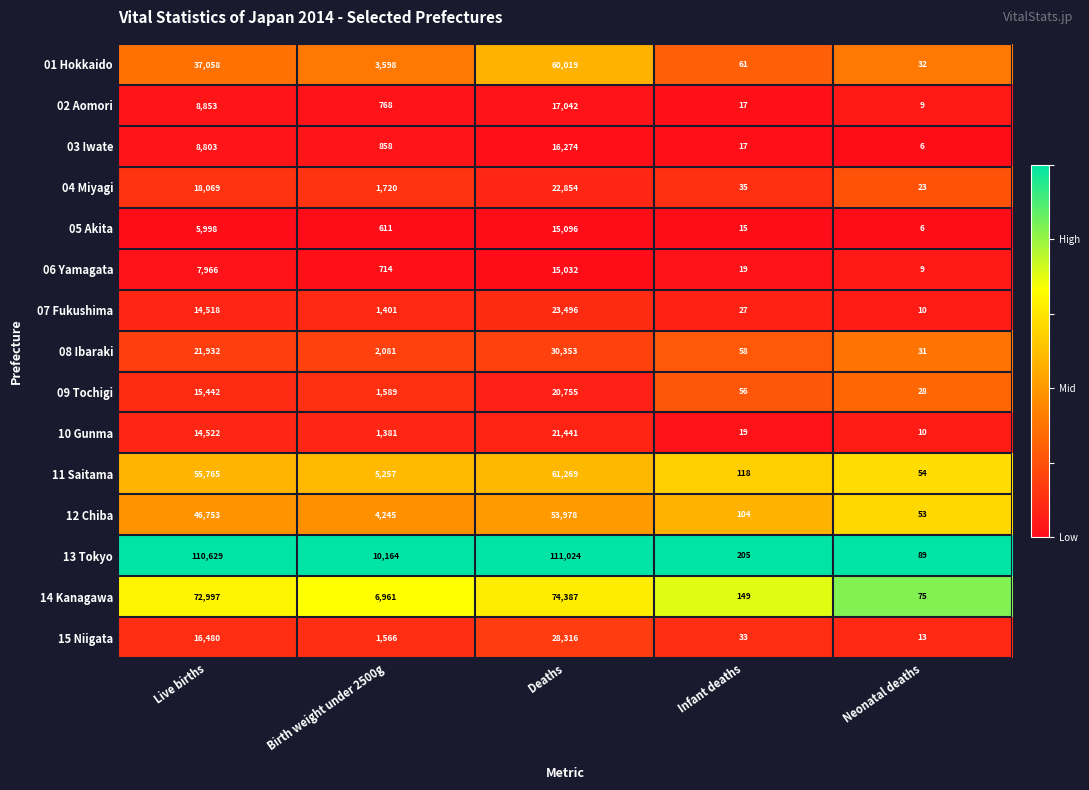

At which label is 05 Akita closest to 7551?

Live births